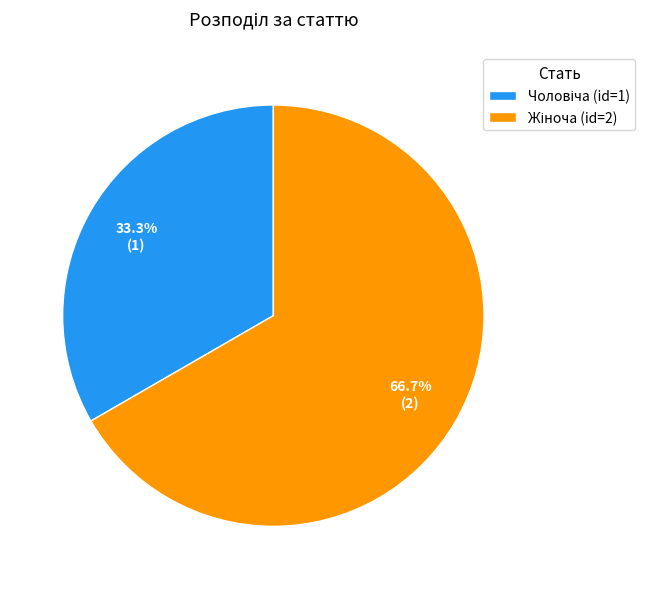

Is there a majority slice in this chart?

Yes